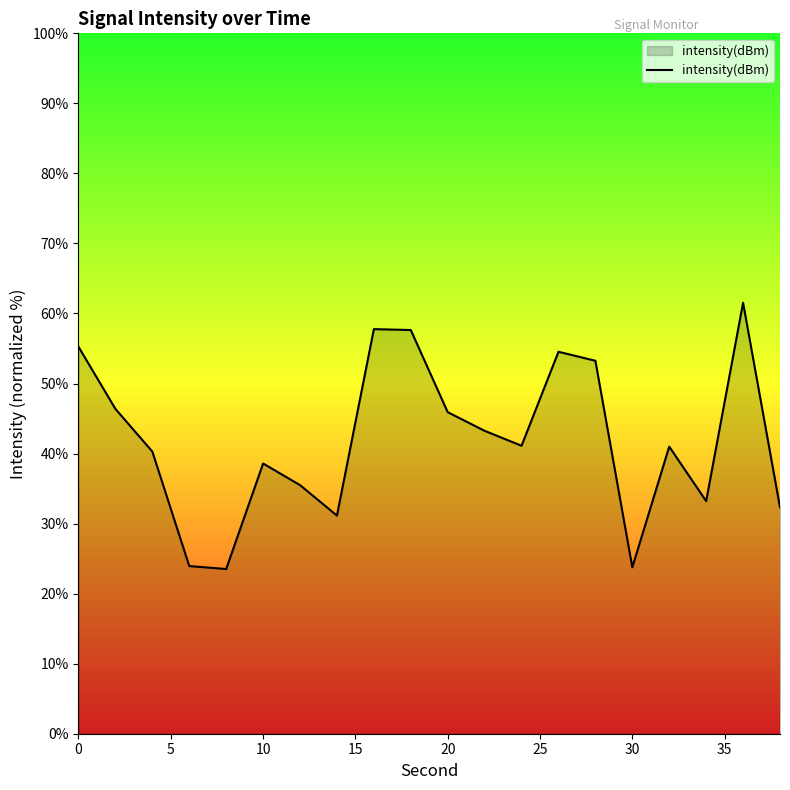

What is the difference between the maximum and minimum values?

38.0